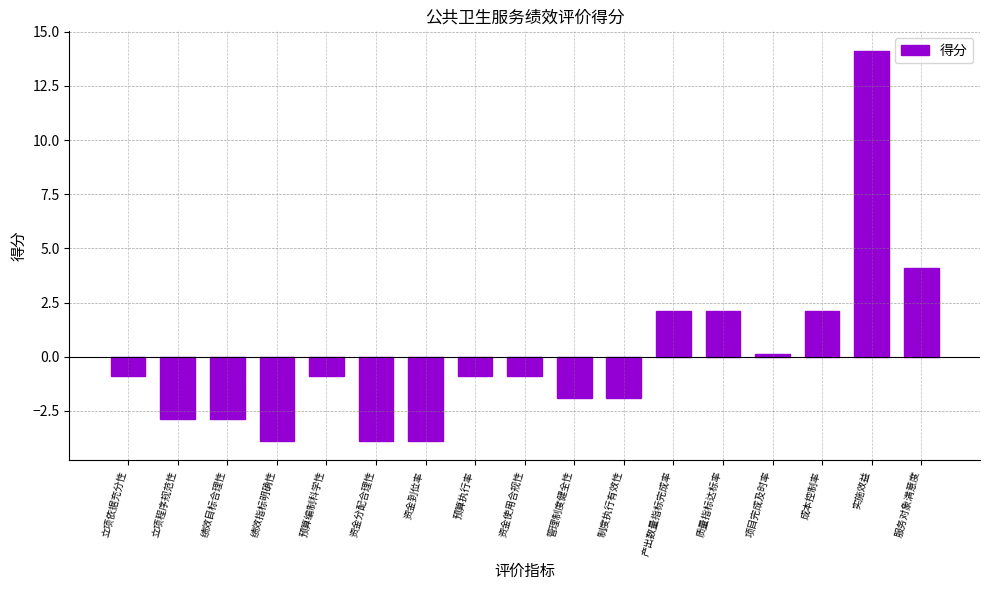

What is the change in value from 资金分配合理性 to 实施效益?

+18.0